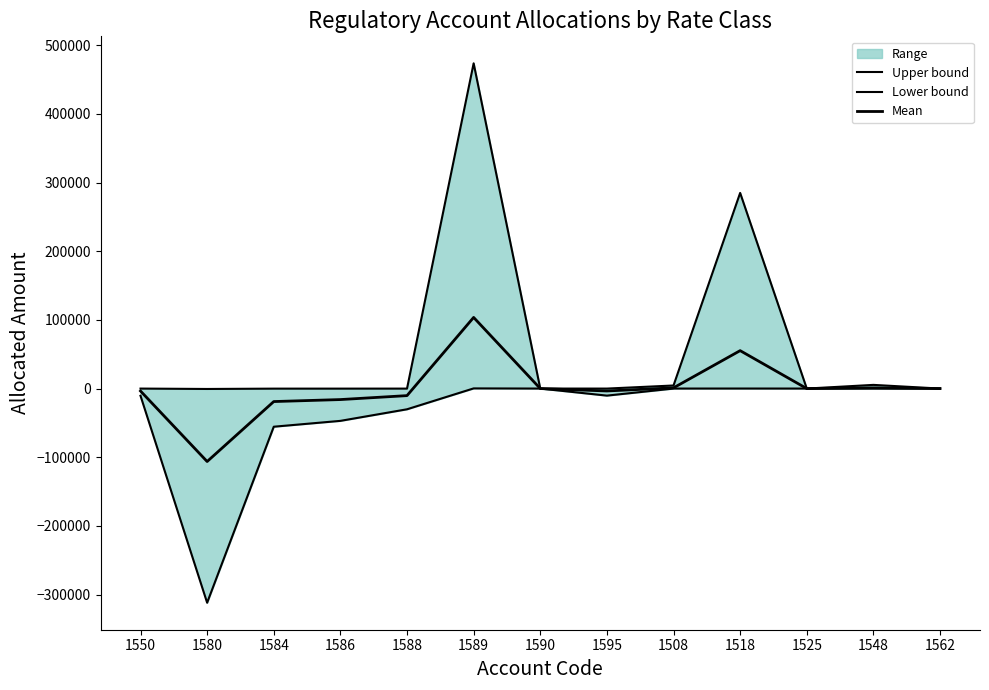

Which series has the largest range (max minus min)?

Upper bound